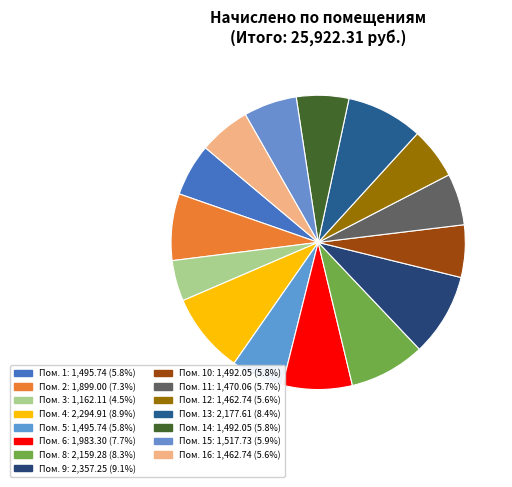

How many slices are in this pie chart?

15